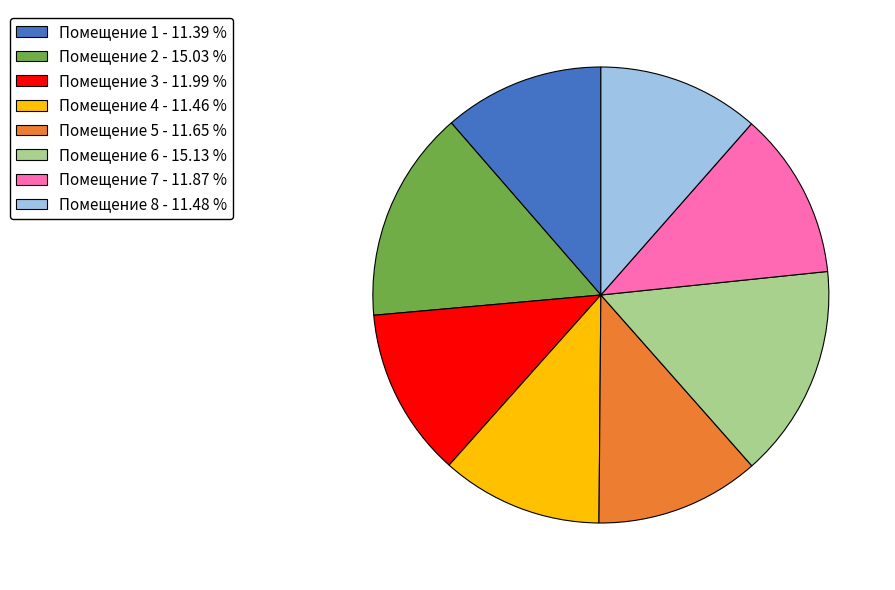

Do Помещение 8 - 11.48 % and Помещение 3 - 11.99 % together represent more than half of the pie?

No